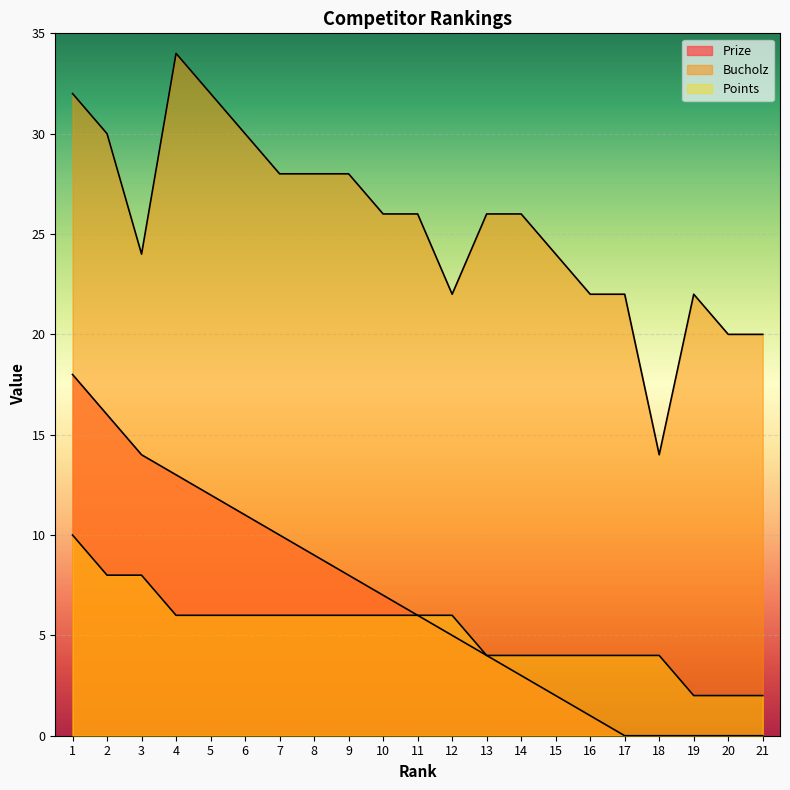

Which series has the largest range (max minus min)?

Bucholz